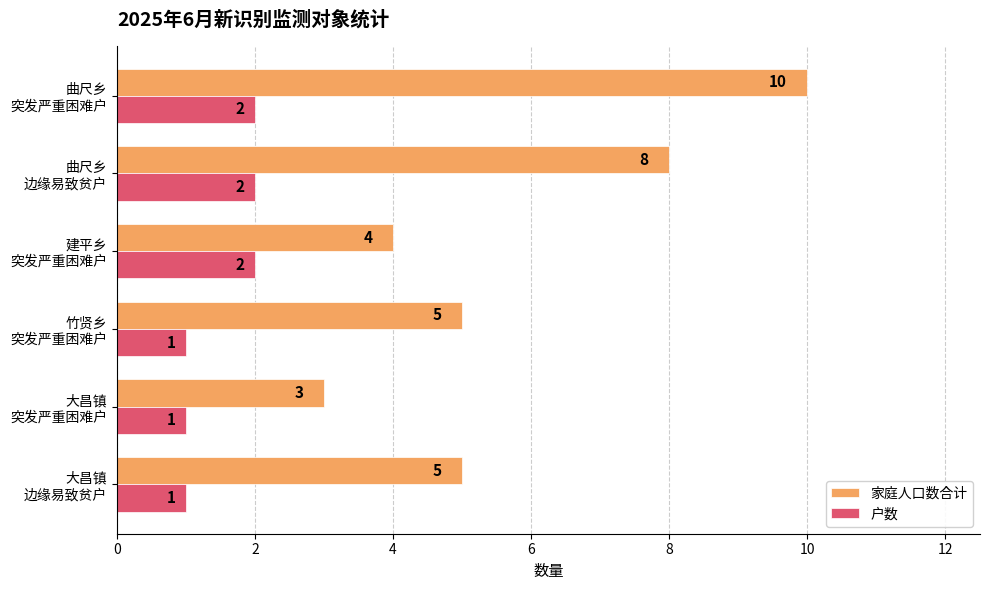

Which series has the widest spread of values?

家庭人口数合计